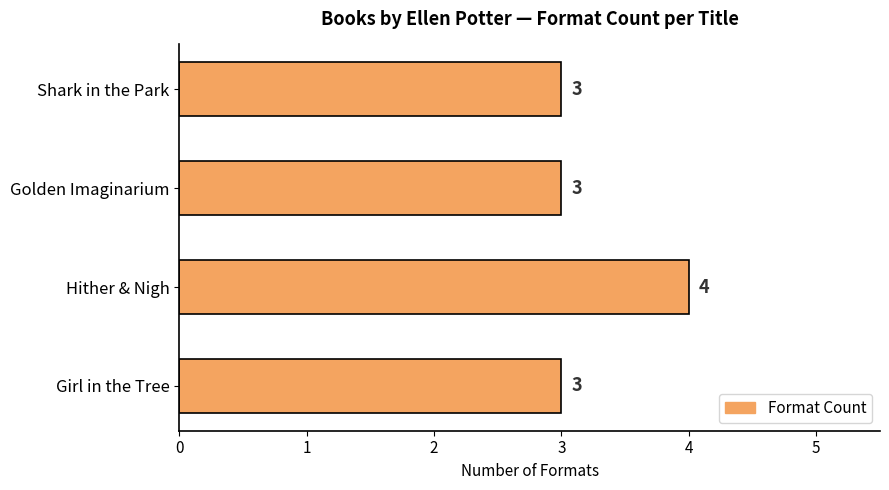

Count the values in the range 3 to 4.

4